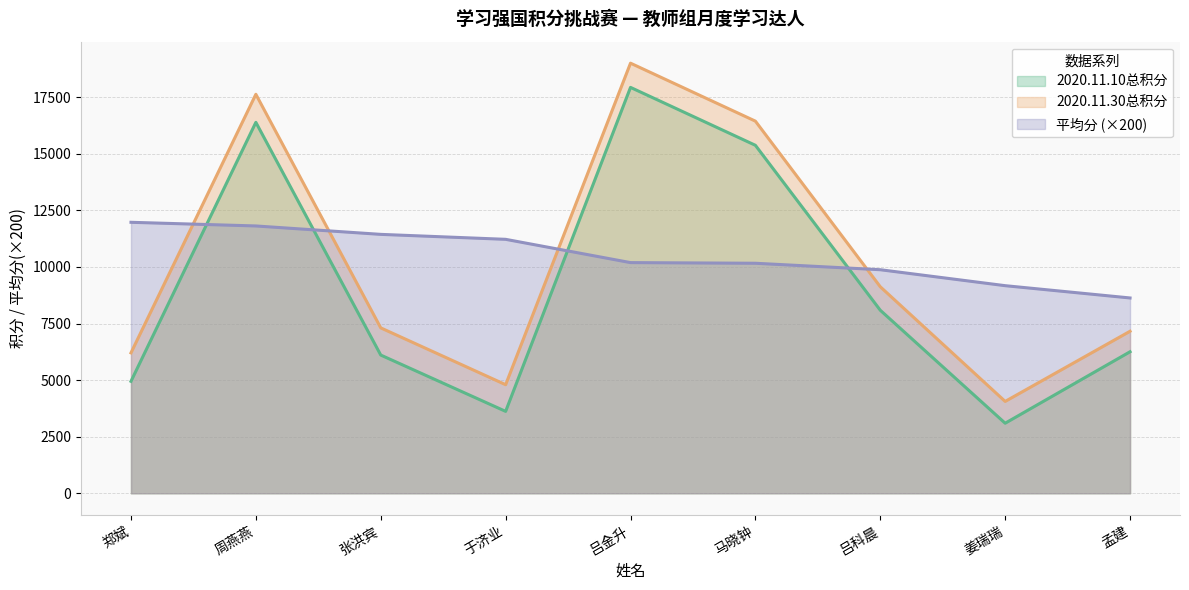

Reading left to right, what are all the values shown in this chart?

2020.11.10总积分: 郑斌=4946.0	周燕燕=16387.0	张洪宾=6106.0	于济业=3619.0	吕金升=17931.0	马晓钟=15373.0	吕科晨=8086.0	姜瑞瑞=3095.0	孟建=6252.0
2020.11.30总积分: 郑斌=6203.0	周燕燕=17627.0	张洪宾=7307.0	于济业=4797.0	吕金升=19001.0	马晓钟=16440.0	吕科晨=9123.0	姜瑞瑞=4058.0	孟建=7158.0
平均分: 郑斌=11971.4	周燕燕=11809.6	张洪宾=11438.0	于济业=11219.0	吕金升=10190.4	马晓钟=10162.0	吕科晨=9876.2	姜瑞瑞=9171.4	孟建=8628.6